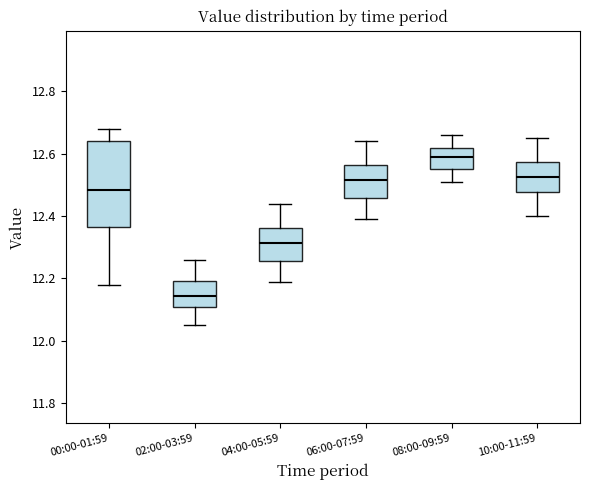

Reading left to right, read every box against the y-axis: the position of its median line, the range the box covers, and the ends of its whiskers. The values are not printed on the chart, so give them approximately, as read against the axis.

00:00-01:59: median 12.48, box 12.36 to 12.64, whiskers 12.18 to 12.68
02:00-03:59: median 12.14, box 12.10 to 12.20, whiskers 12.06 to 12.26
04:00-05:59: median 12.32, box 12.26 to 12.36, whiskers 12.20 to 12.44
06:00-07:59: median 12.52, box 12.46 to 12.56, whiskers 12.40 to 12.64
08:00-09:59: median 12.60, box 12.56 to 12.62, whiskers 12.52 to 12.66
10:00-11:59: median 12.52, box 12.48 to 12.58, whiskers 12.40 to 12.66